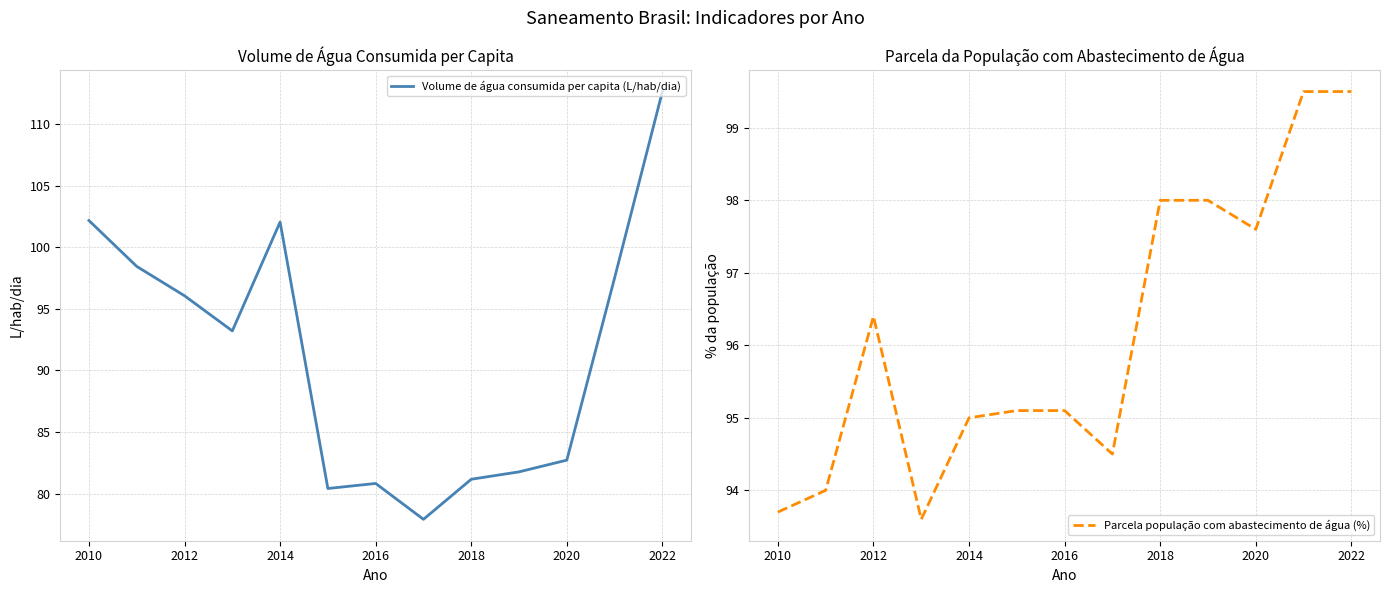

Count the number of categories in the chart.

13